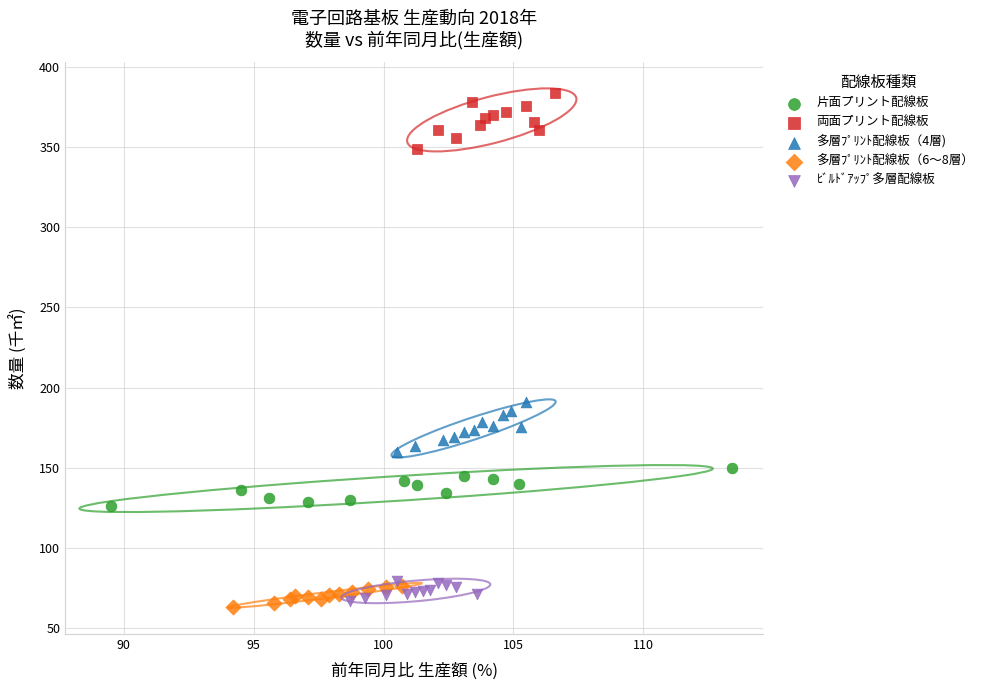

Which series contains the highest Y value?

両面プリント配線板